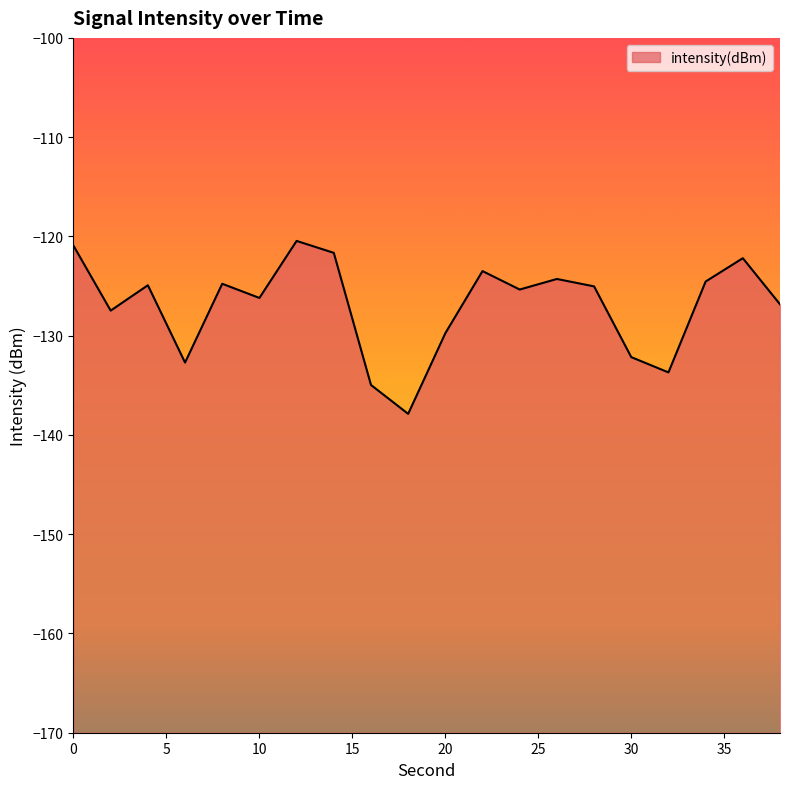

Which label corresponds to the largest value in the chart?

12